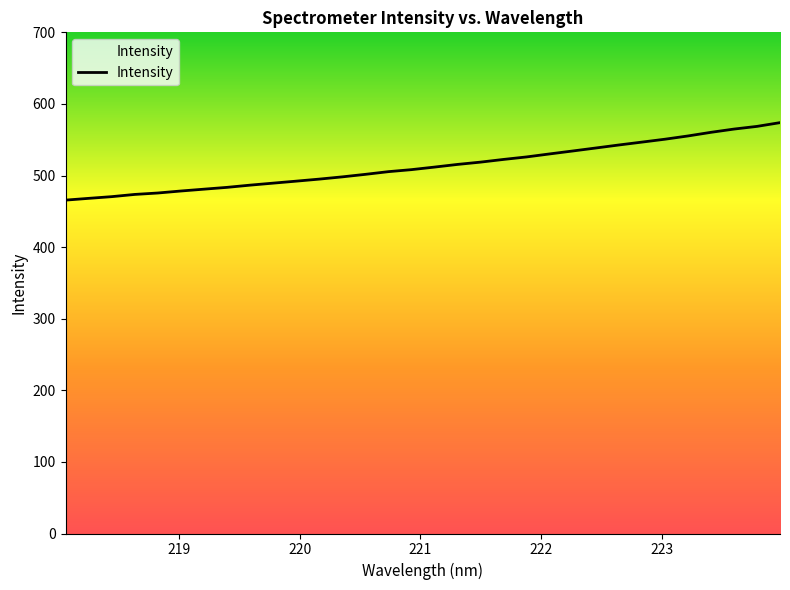

What is the difference between the maximum and minimum values?

108.2